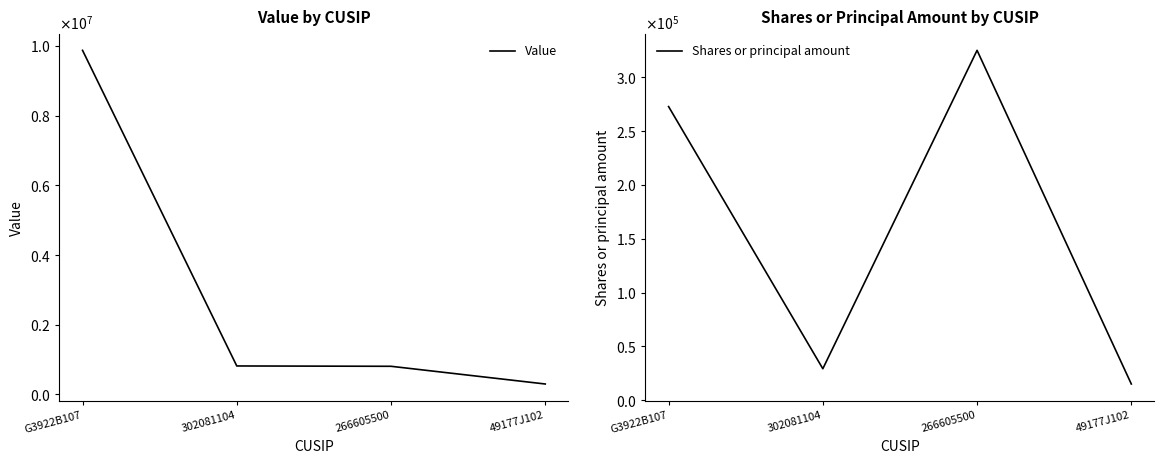

What position from the left is 266605500?

3